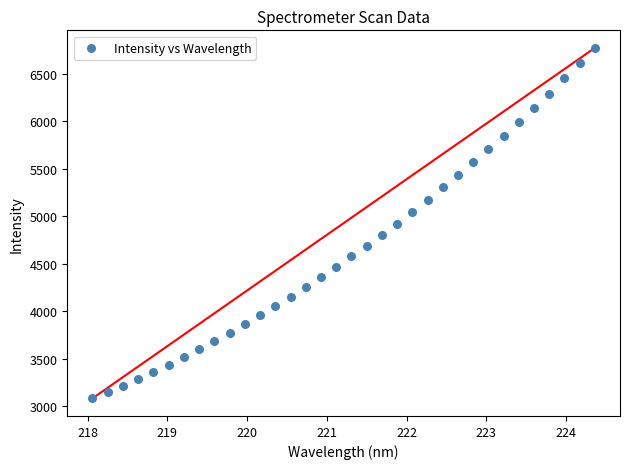

What is the range of X values (max minus min)?

6.3